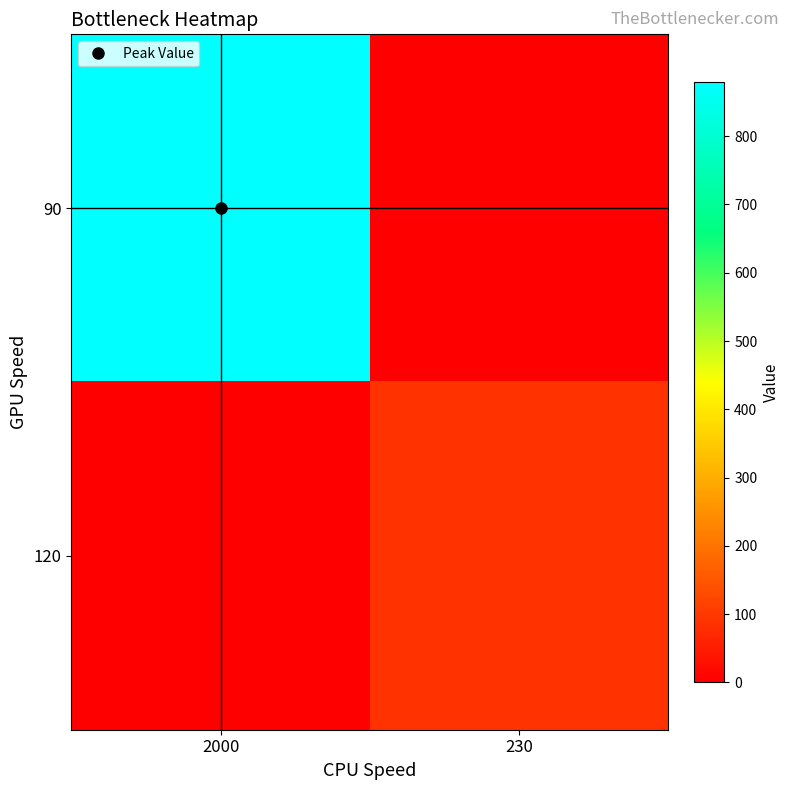

Between 2000 and 230, which is larger?

2000